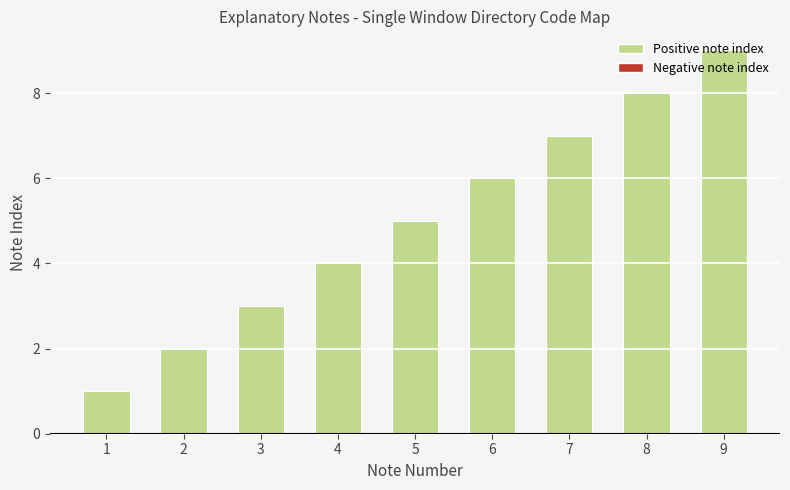

How many values are between 3 and 7?

5